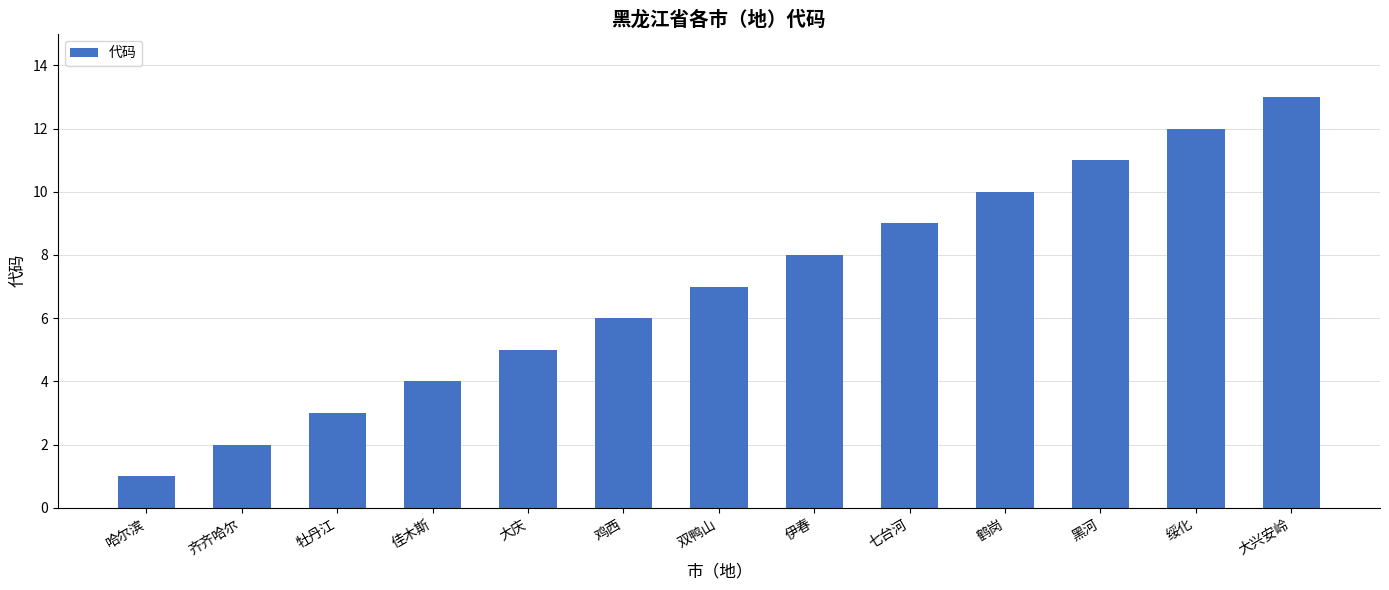

Between 七台河 and 绥化, which is larger?

绥化